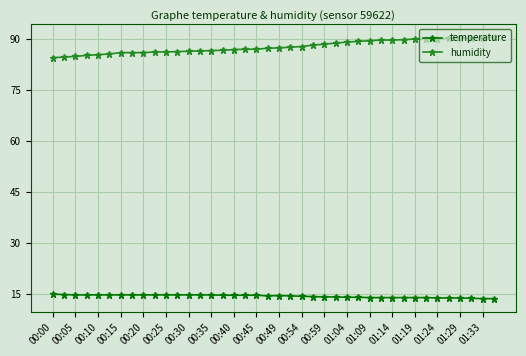

How many lines are shown in the chart?

2